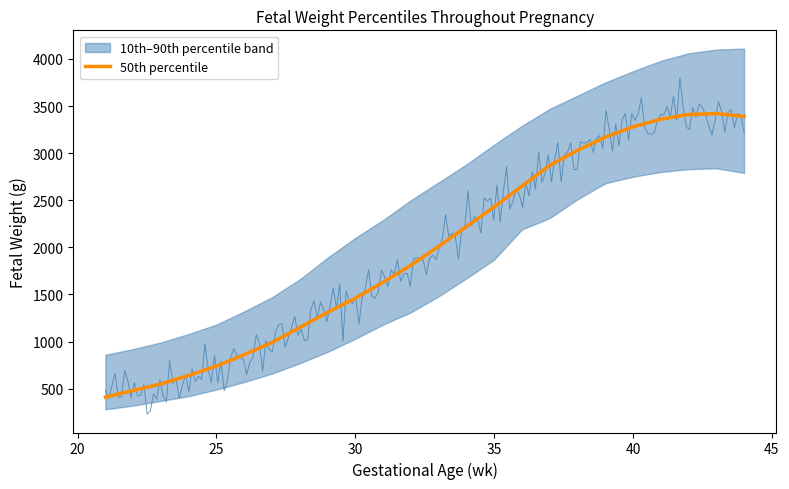

What is the highest value of the 50th percentile series?

3420